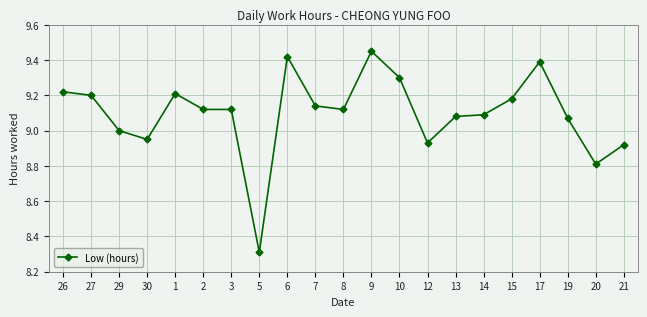

What is the sum of all values?

191.0